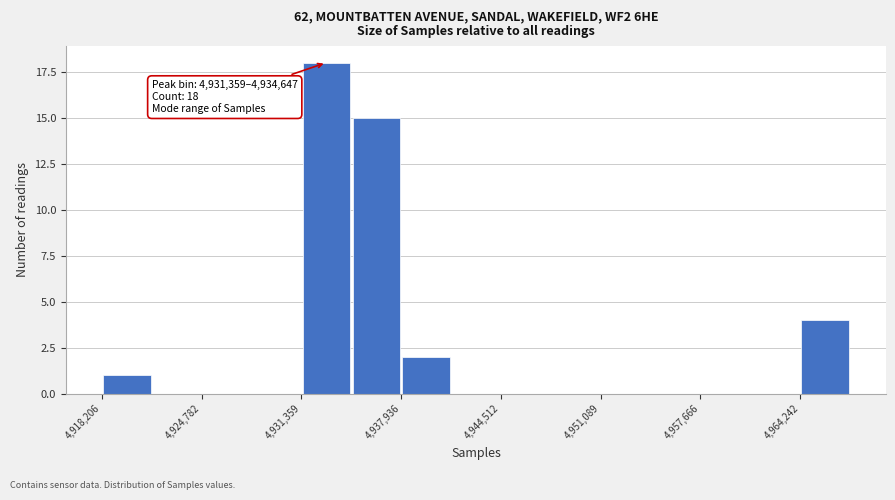

Read against the x-axis, roughly where is the centre of the tallest bar?

4933000